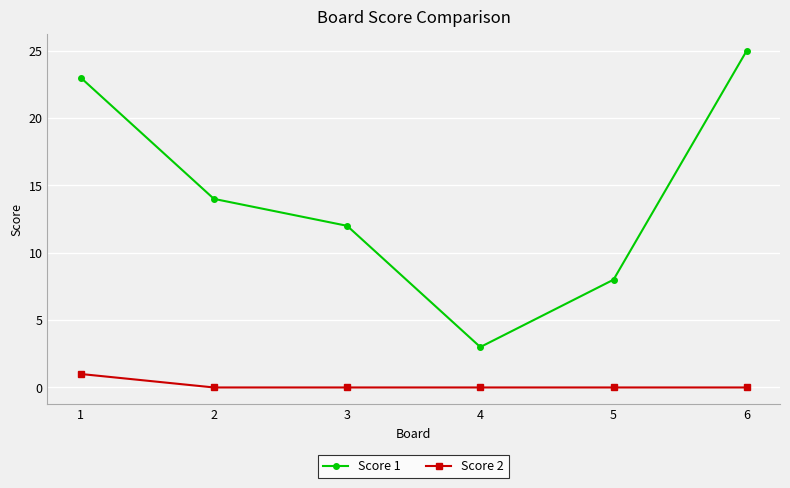

Is the value of Score 2 at 5 greater than the value of Score 1 at 5?

No